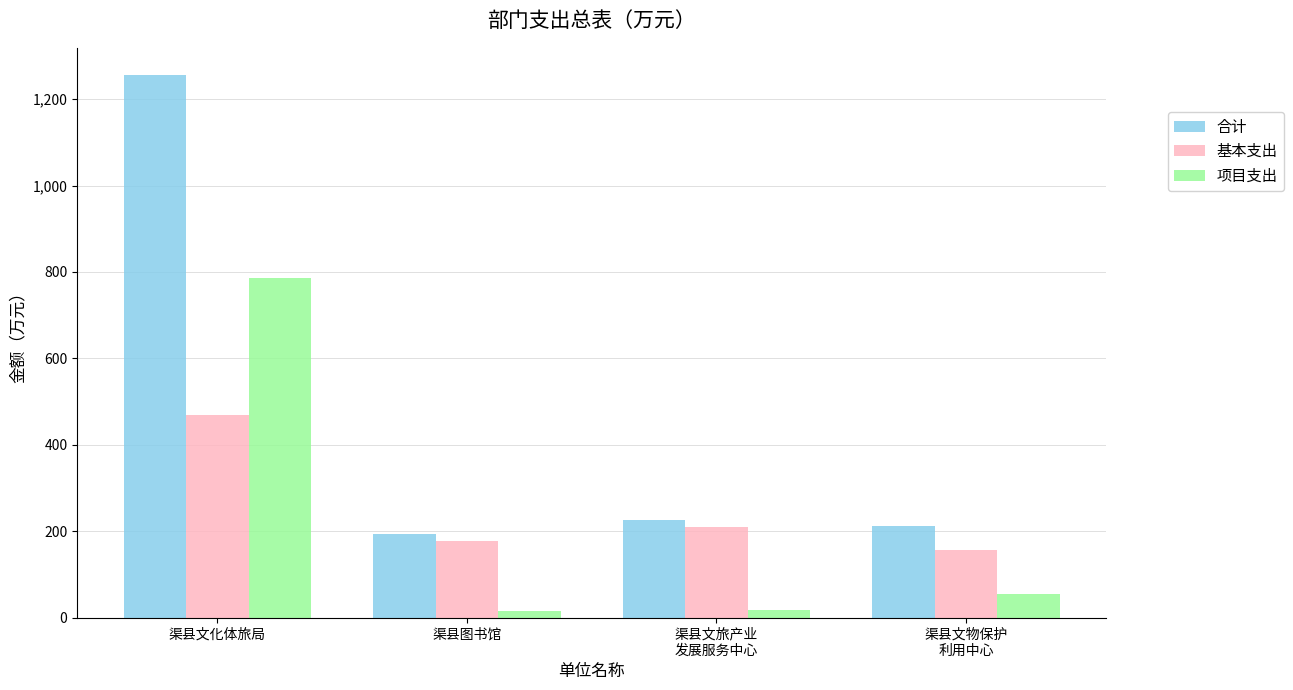

Does the chart contain stacked bars?

No